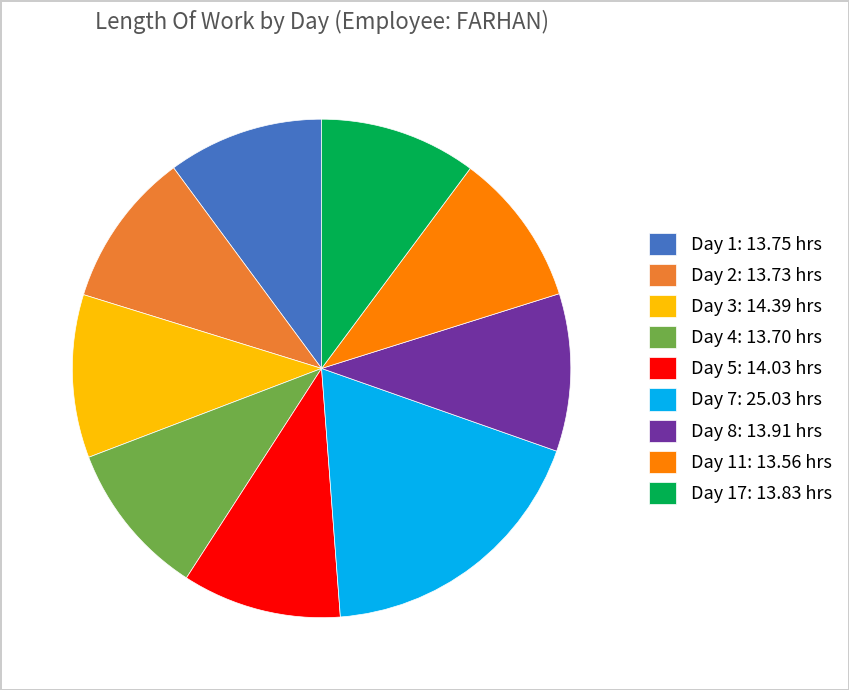

How many segments does this pie chart have?

9